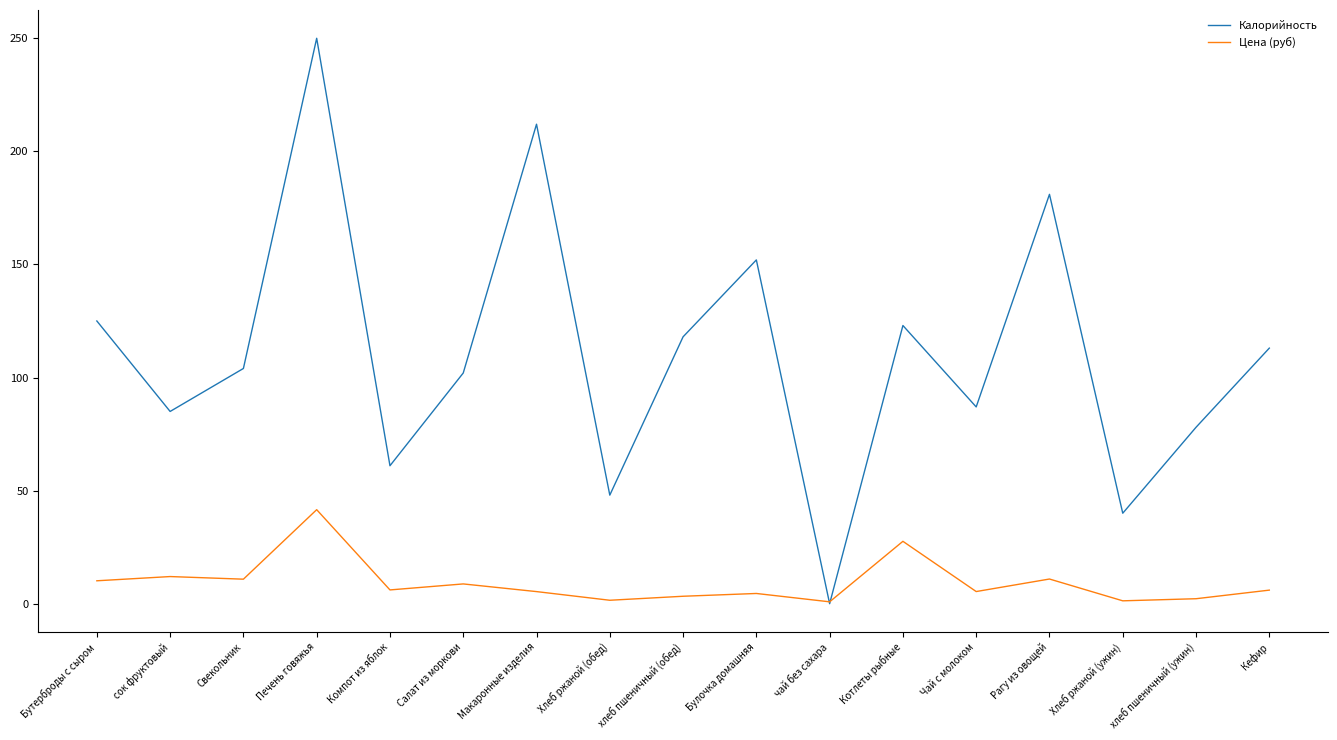

List the series in order of their overall mean, highest first.

Калорийность, Цена (руб)